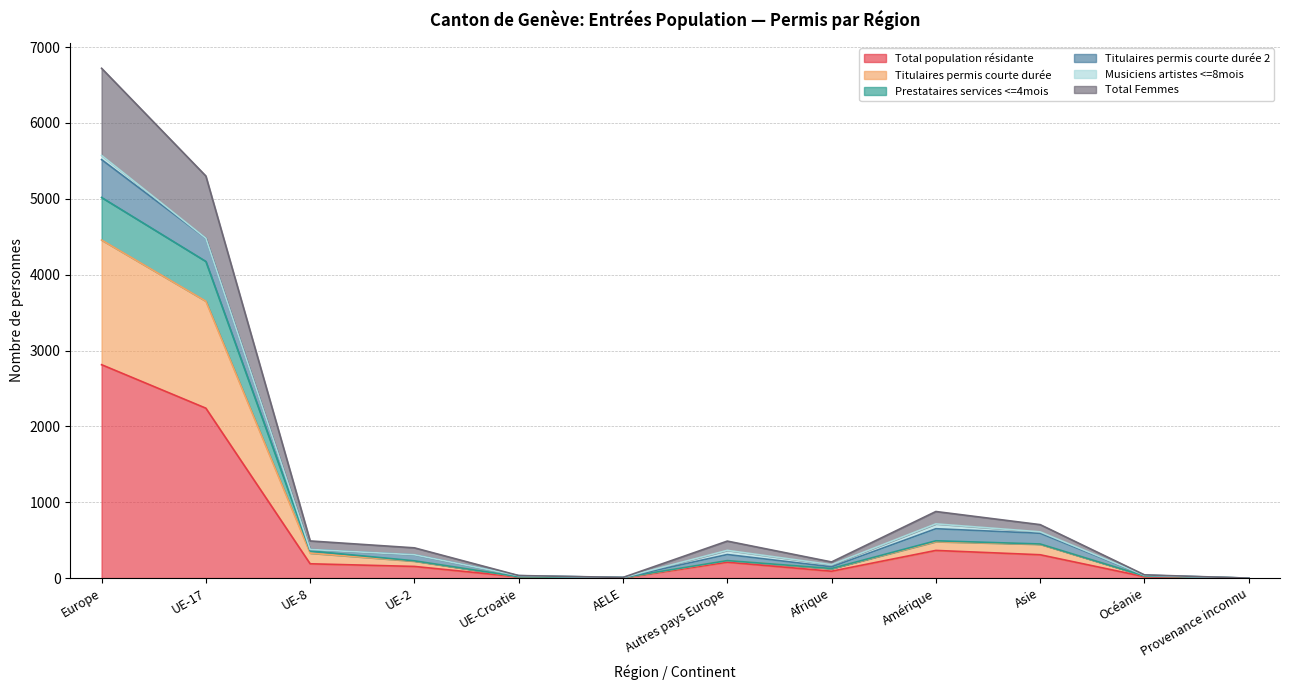

How many values in the Total population résidante series exceed 189?

5